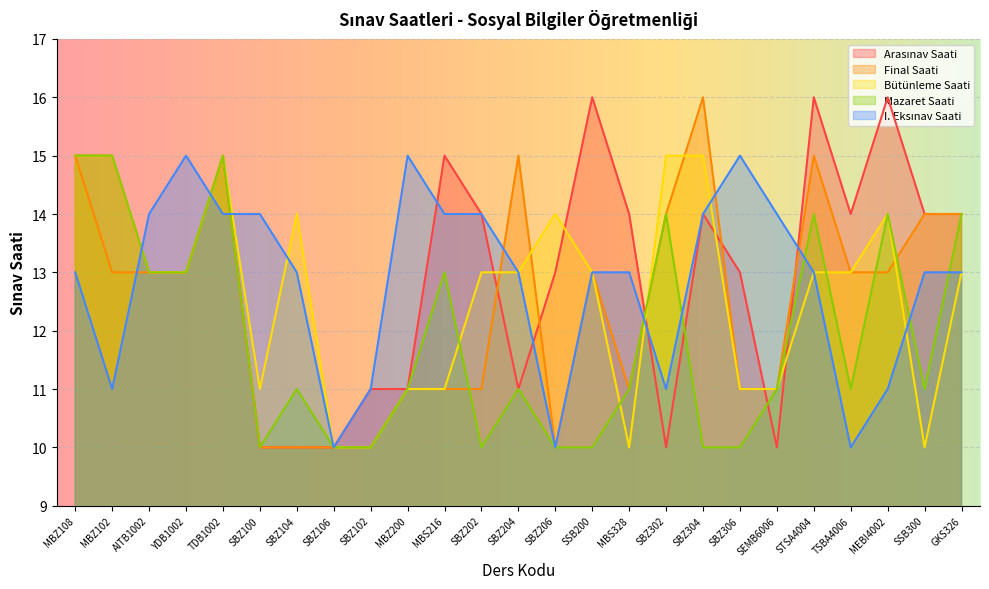

Which series ends up on top after the final intersection of Arasınav Saati and Bütünleme Saati?

Arasınav Saati